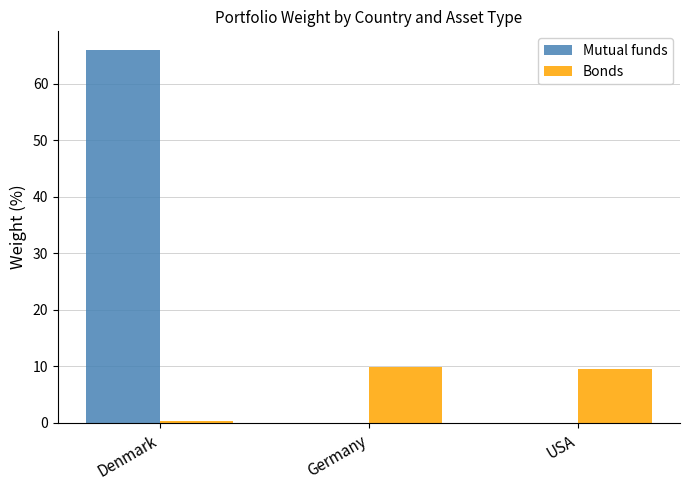

At which label does Mutual funds reach its peak?

Denmark